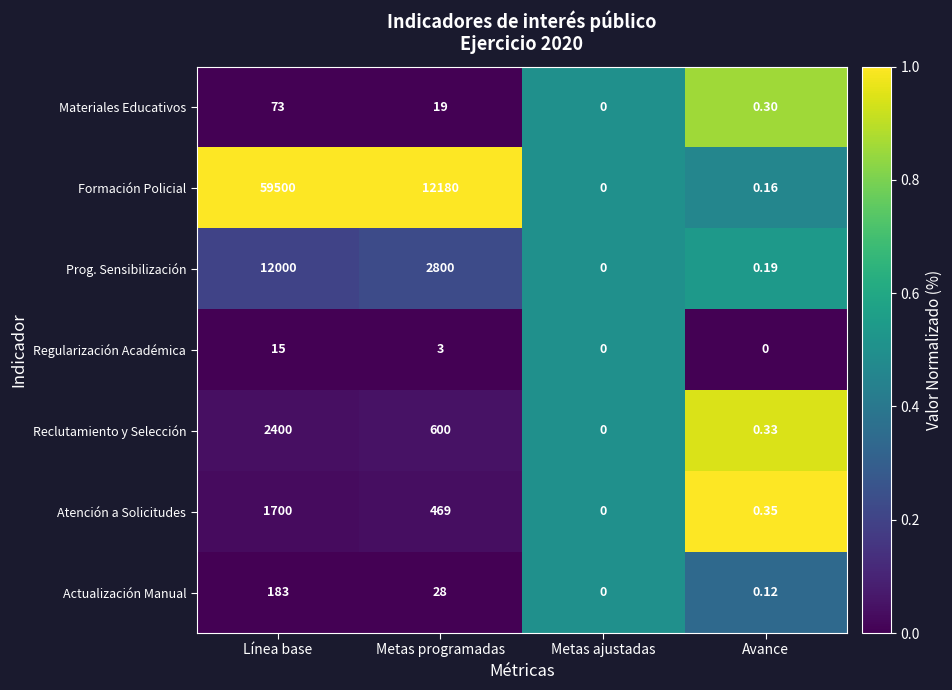

Where does the Reclutamiento y Selección series first go above 600?

Línea base